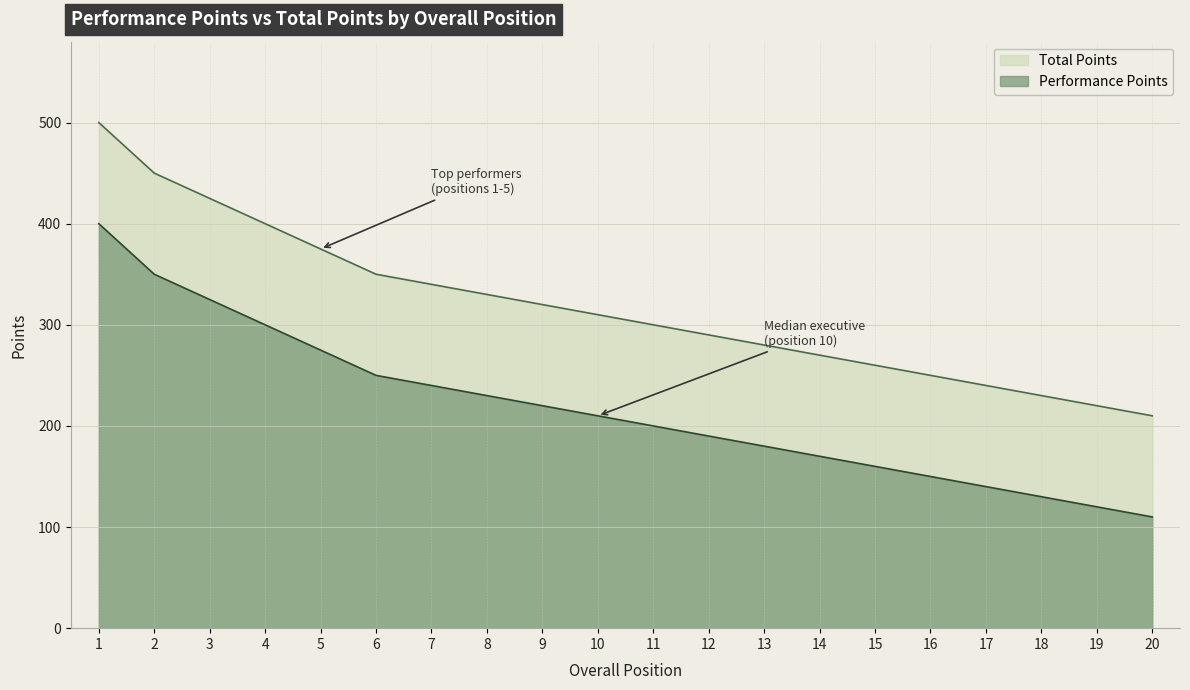

Which series changed the most between 2 and 9?

Performance Points